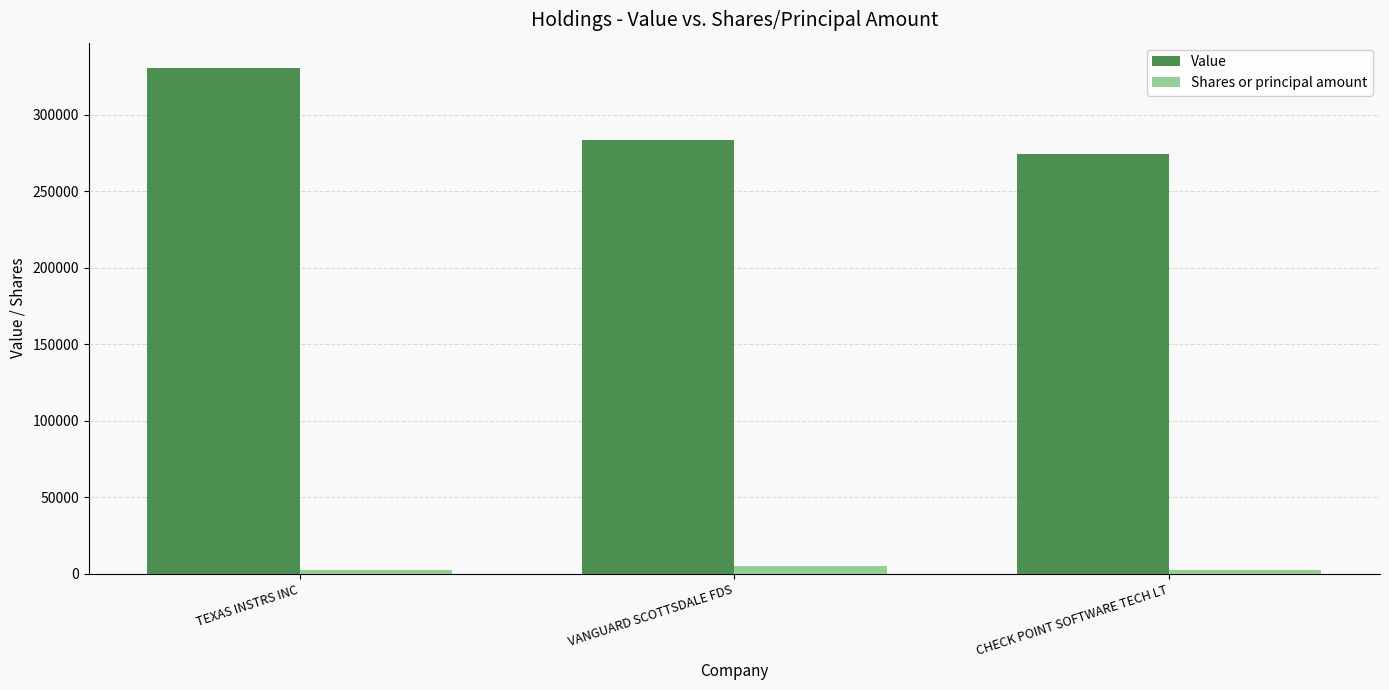

How many values in the Shares or principal amount series are below 2175?

1